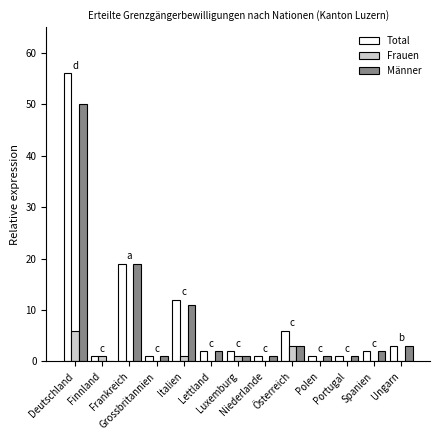

How many series are shown in this chart?

3